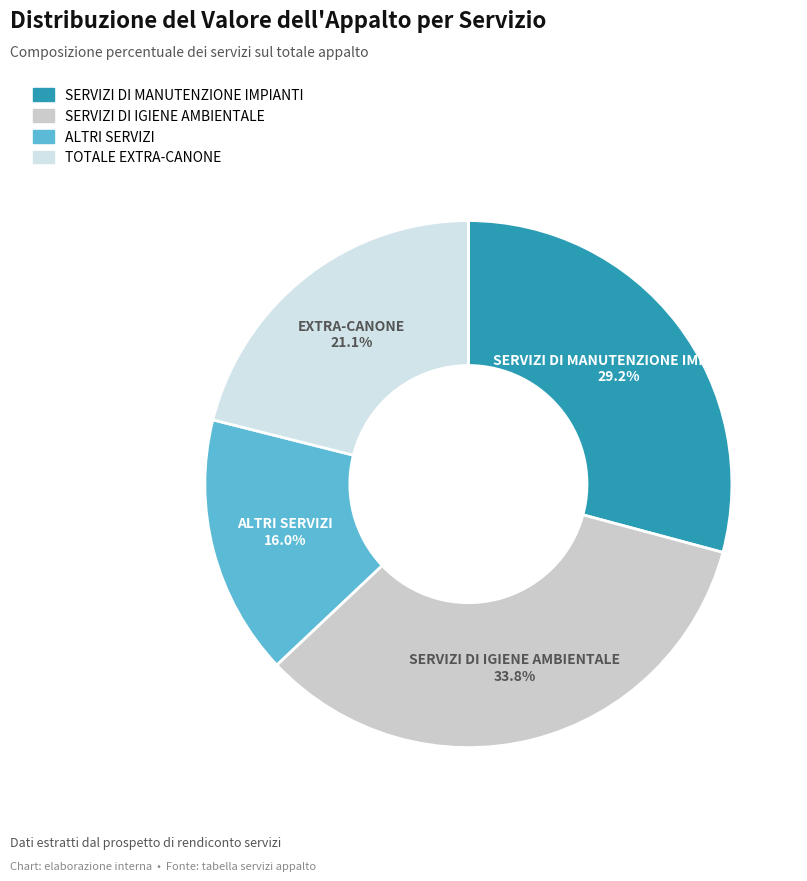

Do TOTALE EXTRA-CANONE and ALTRI SERVIZI together represent more than half of the pie?

No